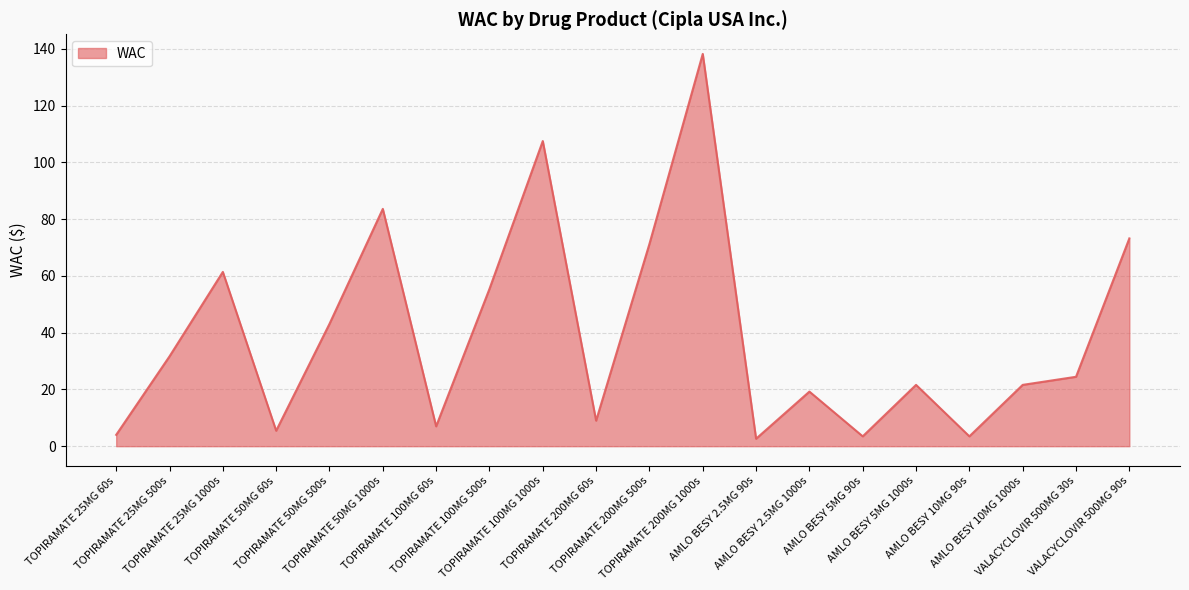

What is the sum of the values at AMLO BESY 2.5MG 90s and TOPIRAMATE 25MG 1000s?

64.0